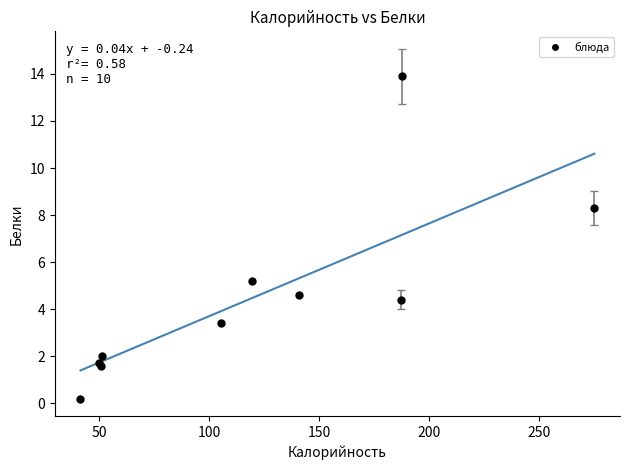

What Y value in the scatter plot is closest to 7?

8.3